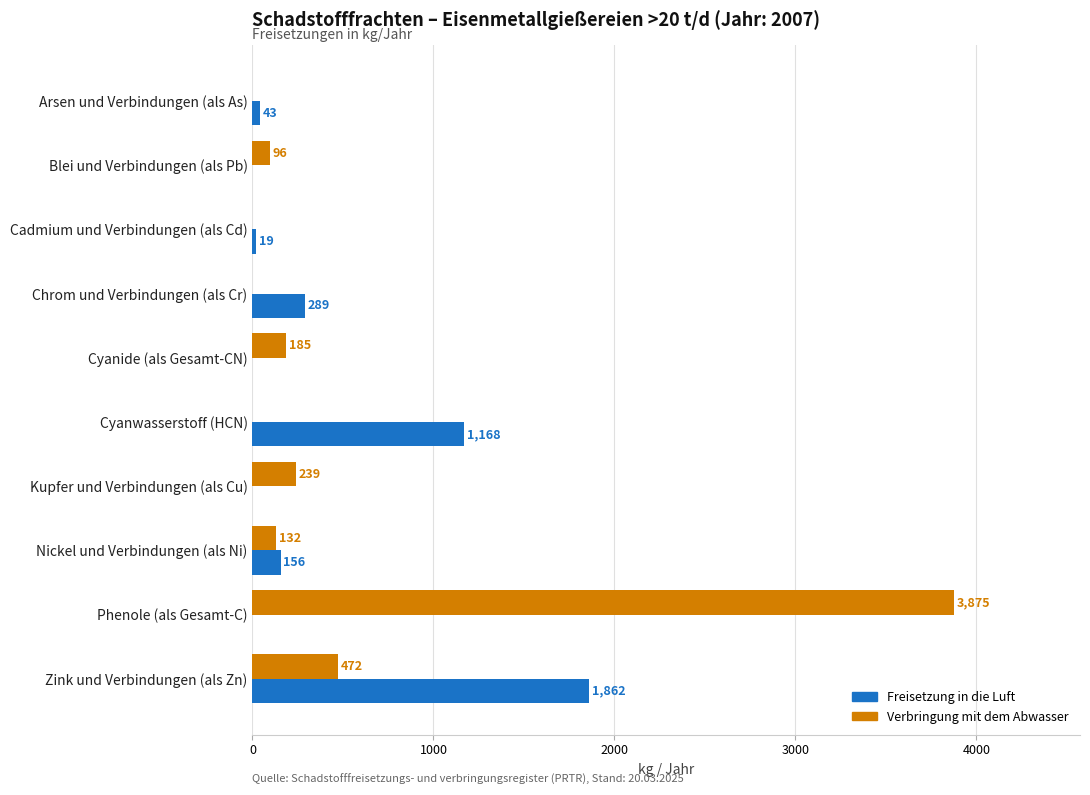

Which series has the largest total across all categories?

Verbringung mit dem Abwasser